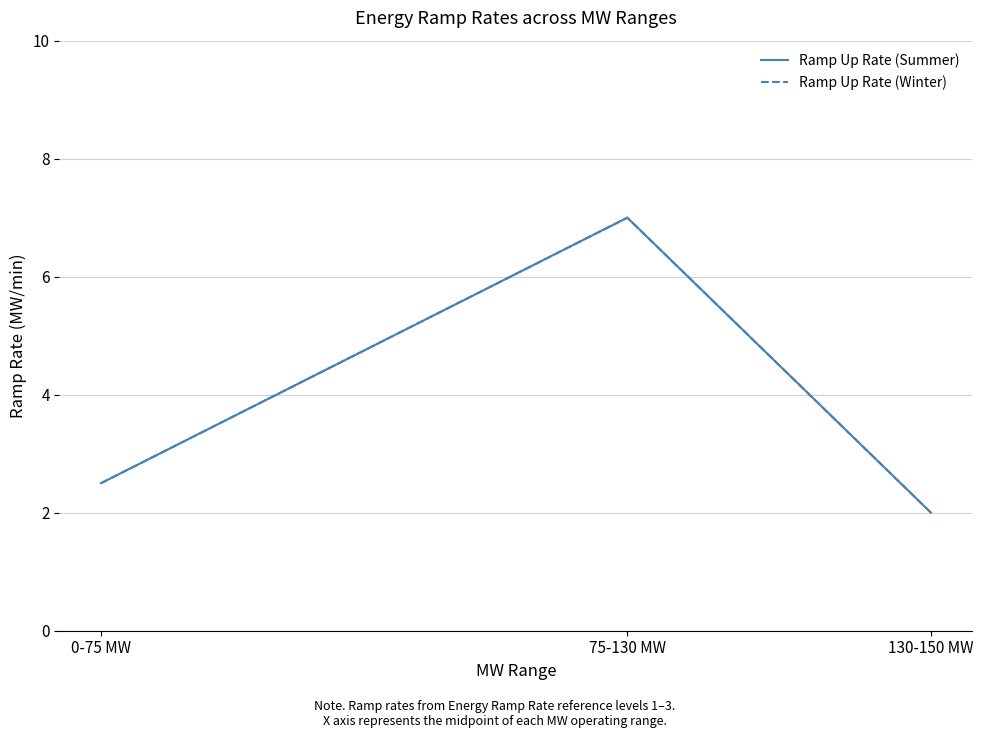

What is the difference between the maximum and minimum values in the Ramp Up Rate (Summer) series?

5.0